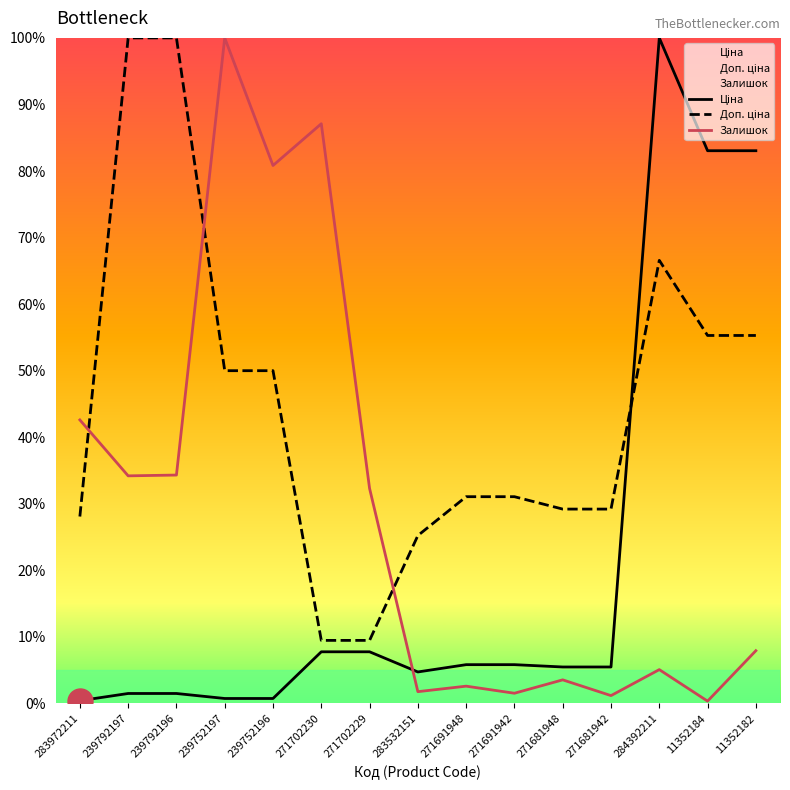

Where does the Ціна series first go above 5?

271702230